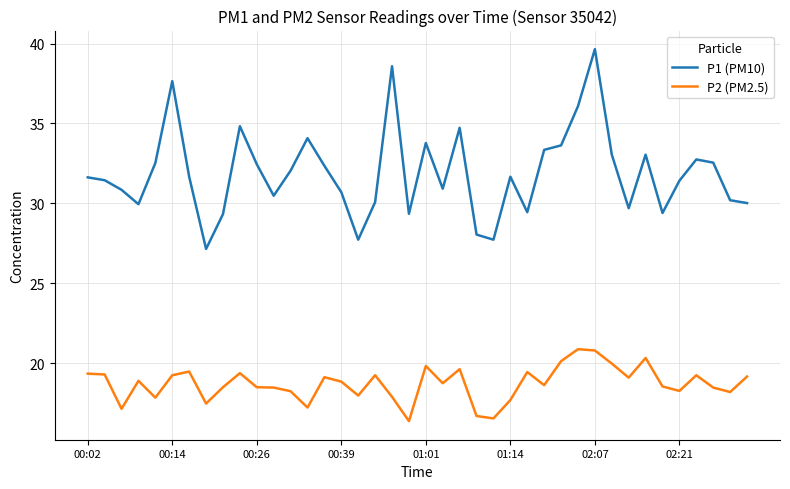

Rank the series by their average value, from highest to lowest.

P1 (PM10), P2 (PM2.5)